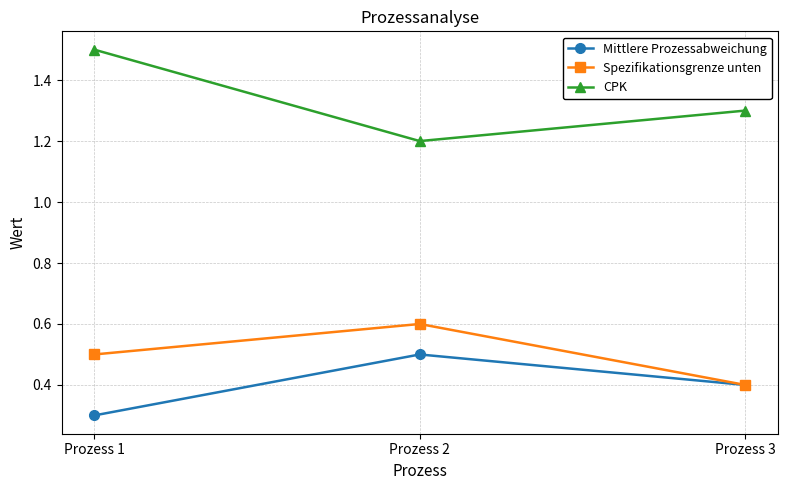

What is the lowest value of the Mittlere Prozessabweichung series?

0.3